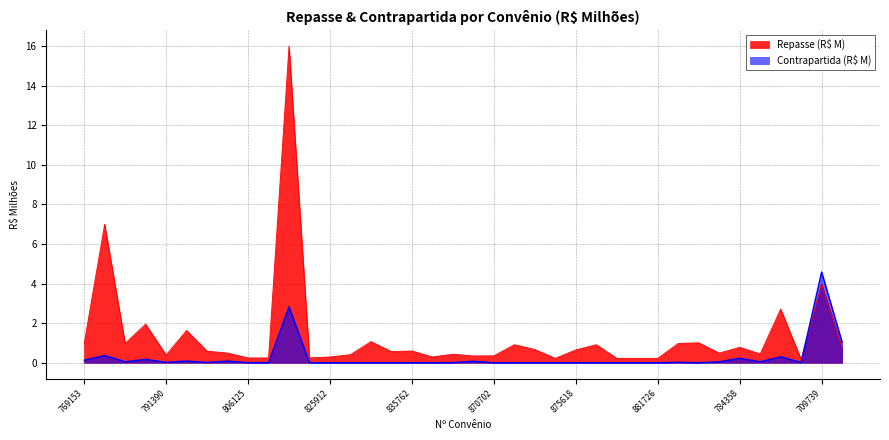

True or false: Repasse (R$) has more than 2 interior local peaks.

True